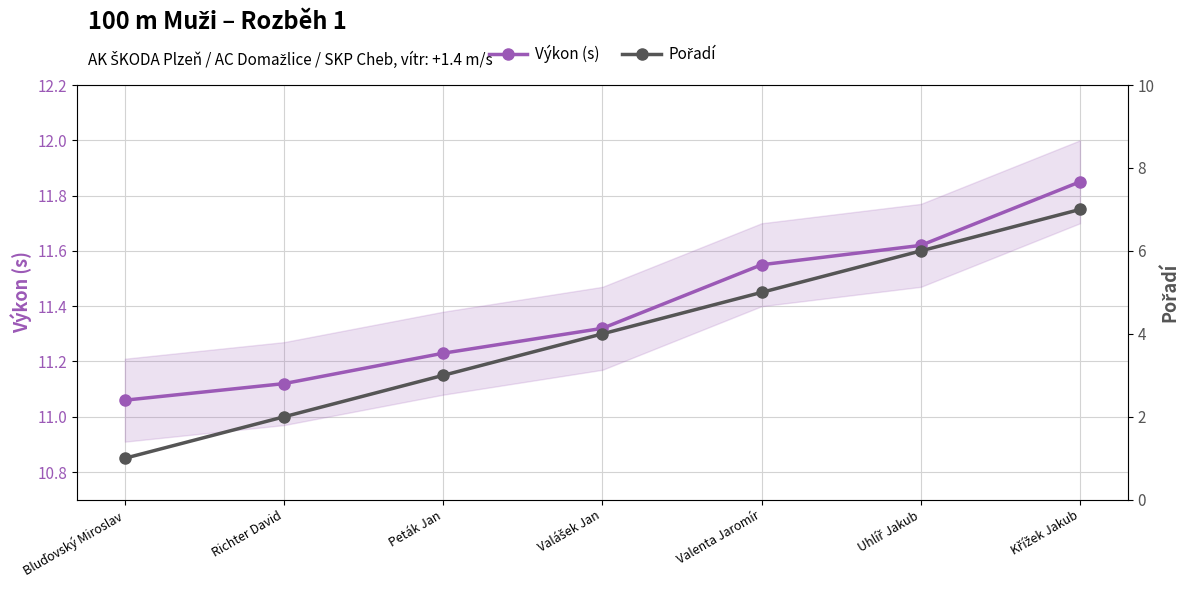

Reading left to right, list all the values displayed in this chart.

Výkon (s): 11.1	11.1	11.2	11.3	11.6	11.6	11.8
Pořadí: 1.0	2.0	3.0	4.0	5.0	6.0	7.0